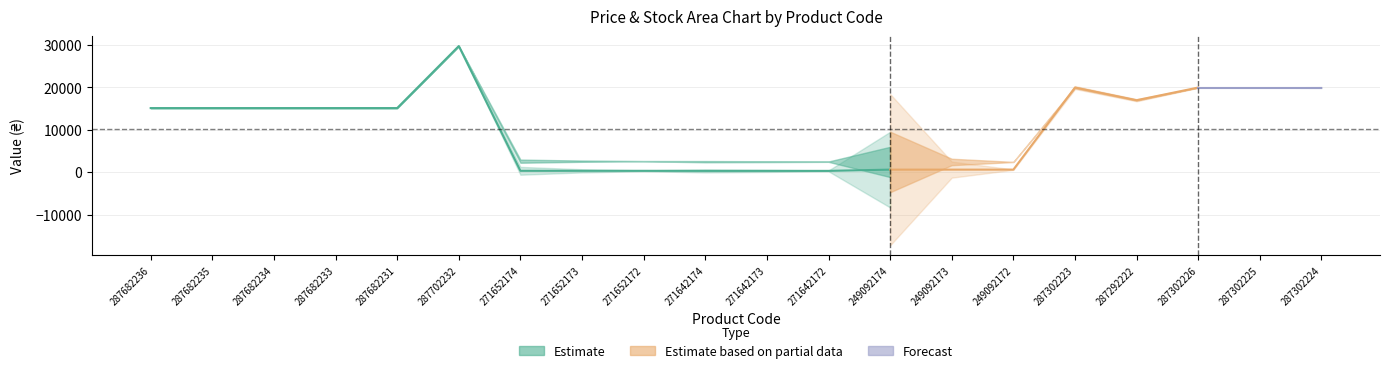

Where is the first local maximum for Ціна?

287702232